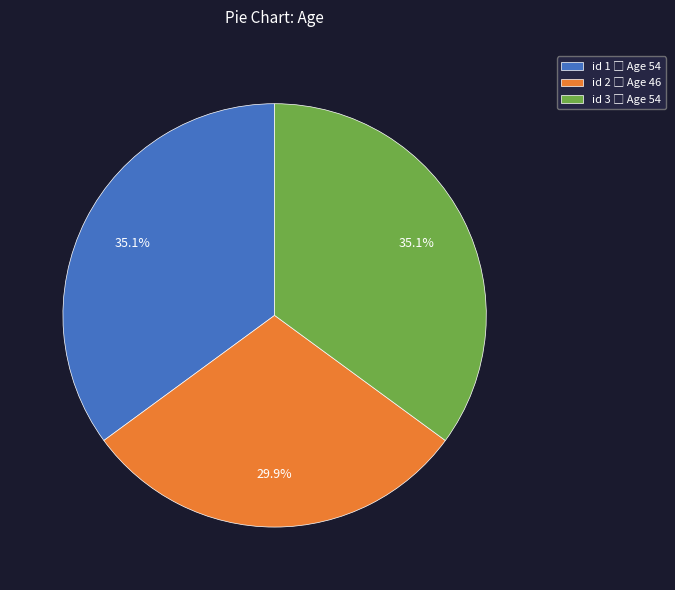

Is there any slice that represents more than half of the pie?

No